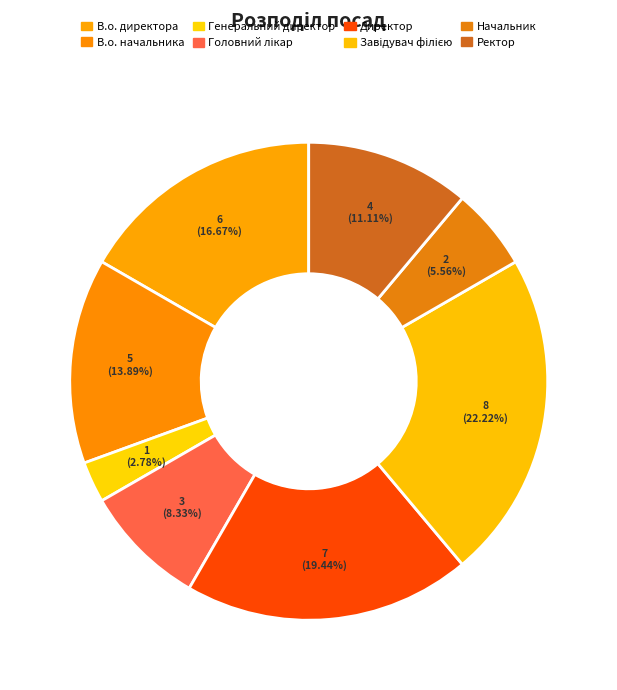

The Генеральний директор slice represents 11% of the pie. True or false?

False